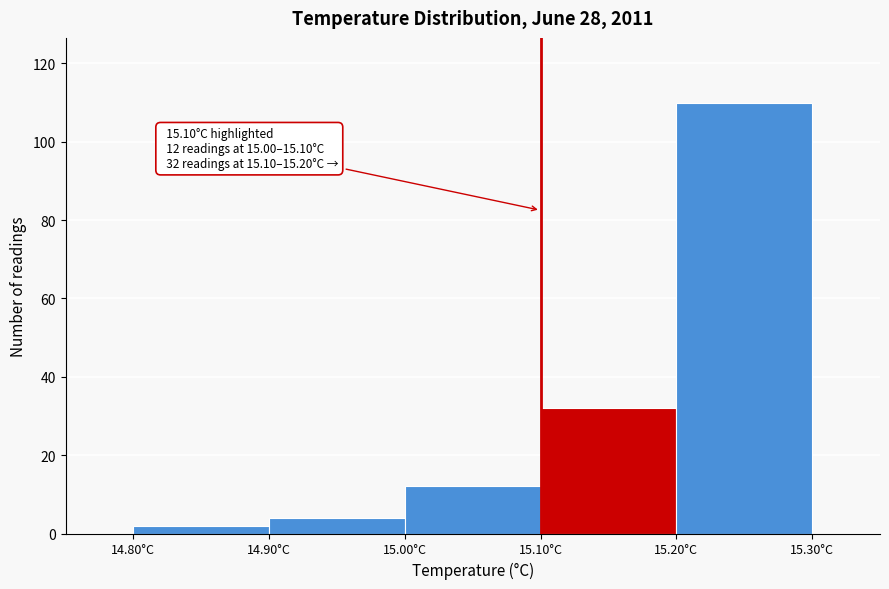

Over which range of the x-axis is the bar tallest?

15.2 to 15.3